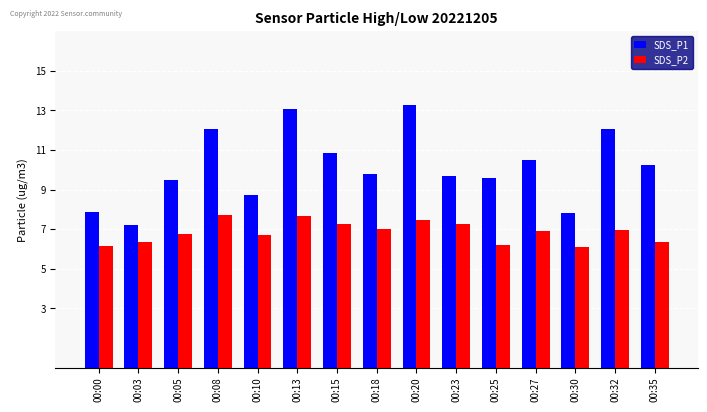

What is the difference between the SDS_P2 values at 00:20 and 00:30?

1.4